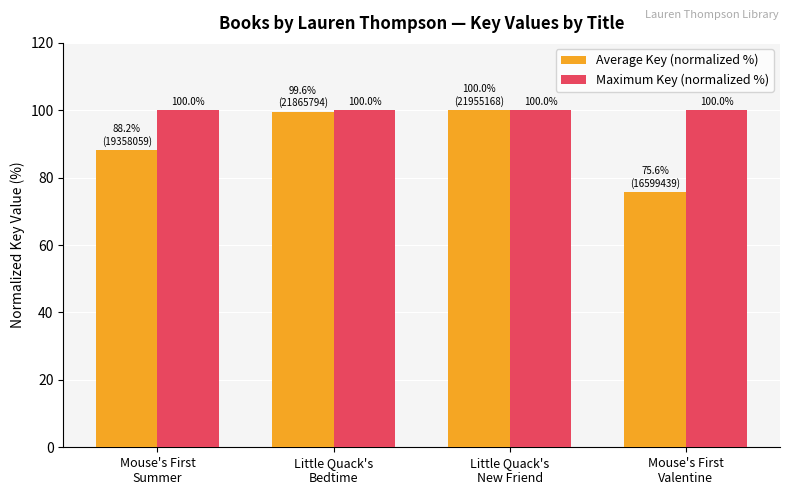

Reading left to right, list all the values displayed in this chart.

Average Key (normalized %): 88.2	99.6	100.0	75.6
Maximum Key (normalized %): 100.0	100.0	100.0	100.0